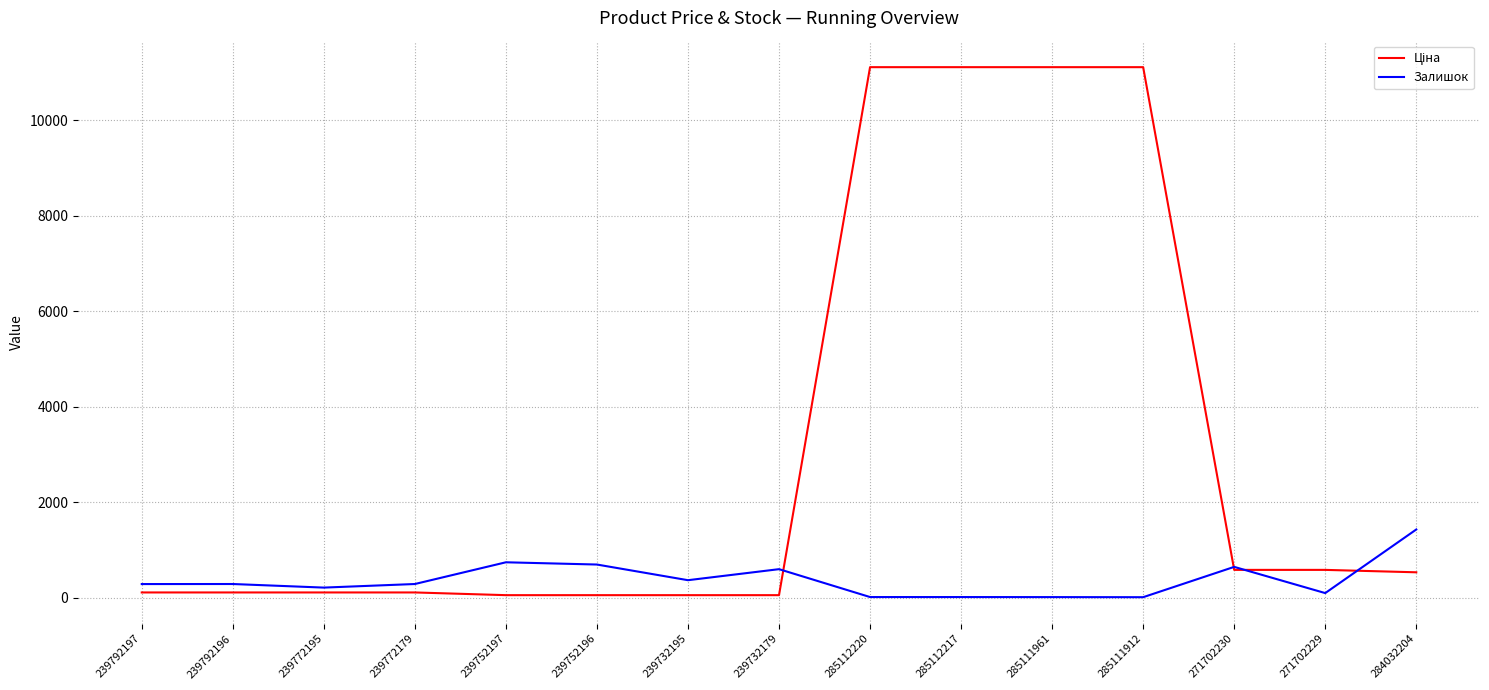

What is the sum of the Залишок values at 239752197 and 239772179?

1035.0